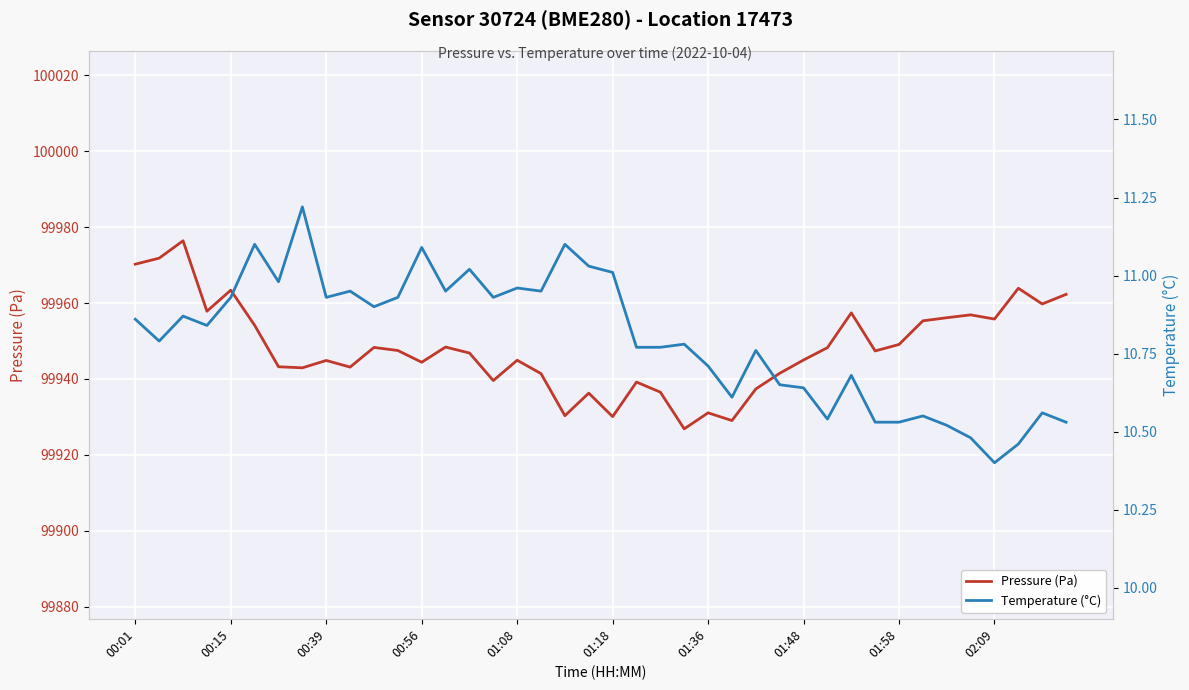

How many lines are shown in the chart?

2